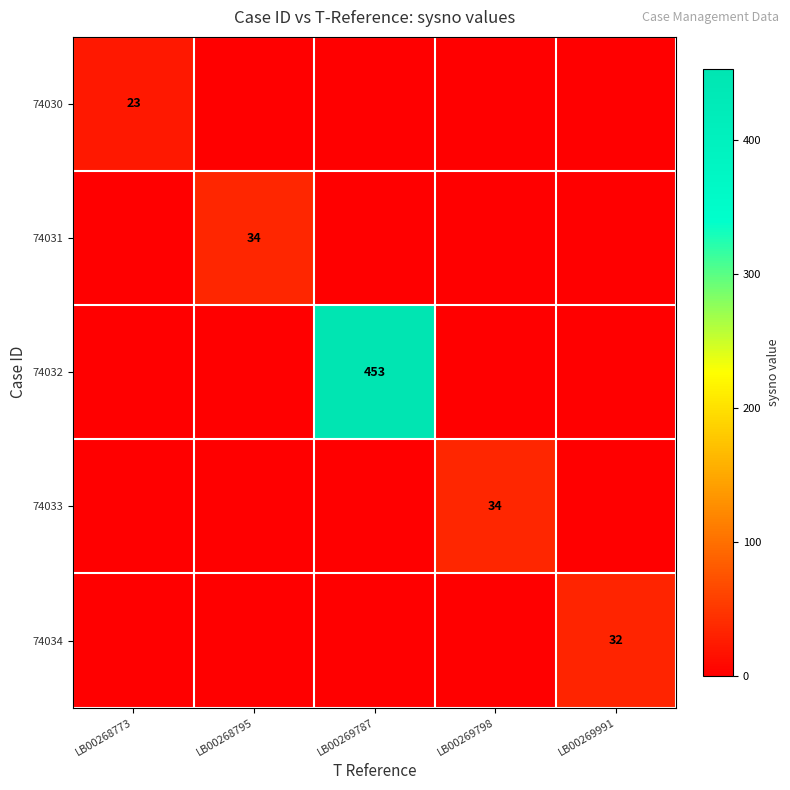

At which category is the sum across all series the highest?

LB00269787